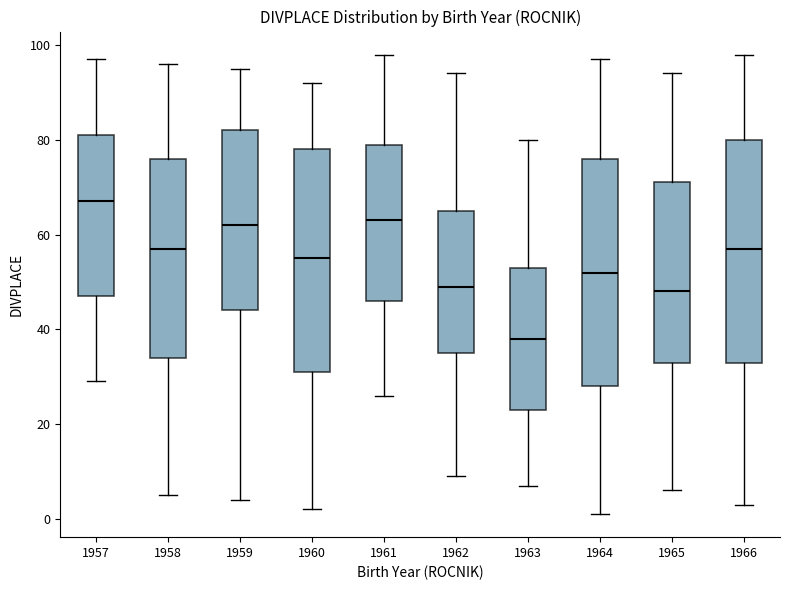

Which box's median line is the highest?

1957